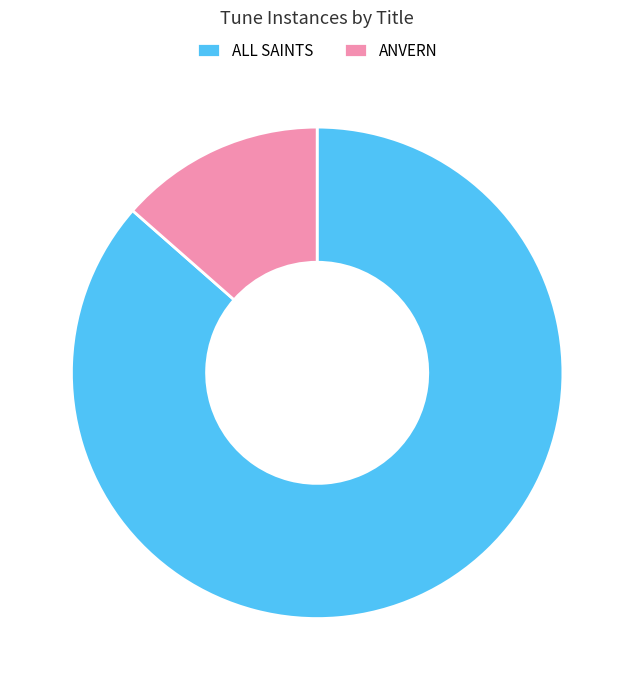

True or false: ALL SAINTS accounts for 86% of the total.

True